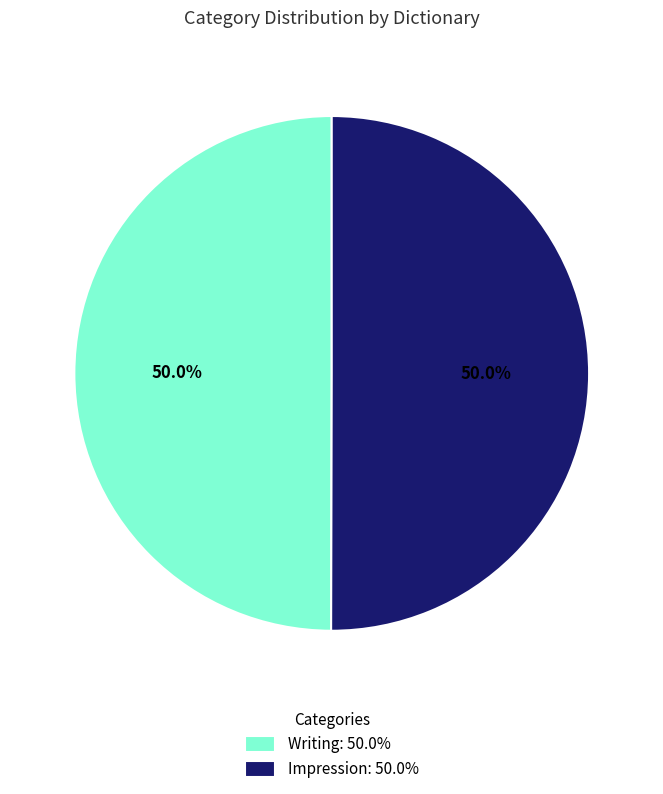

What is the total percentage of Impression and Writing?

100.0%